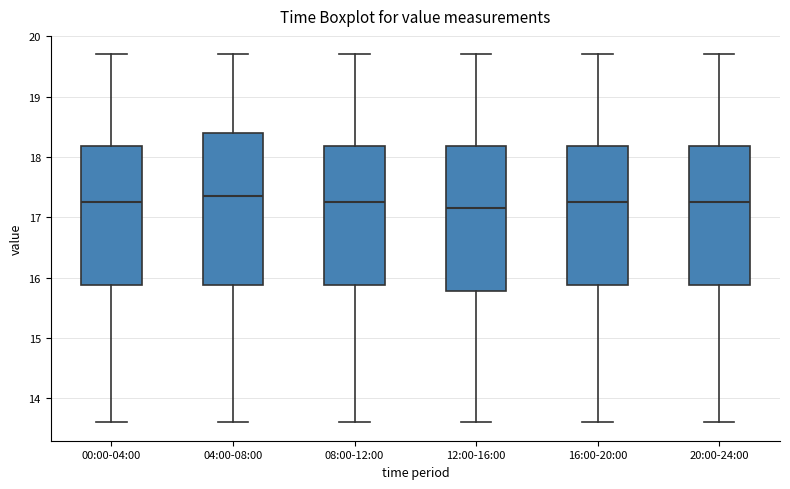

Which box has the lowest median line?

12:00-16:00